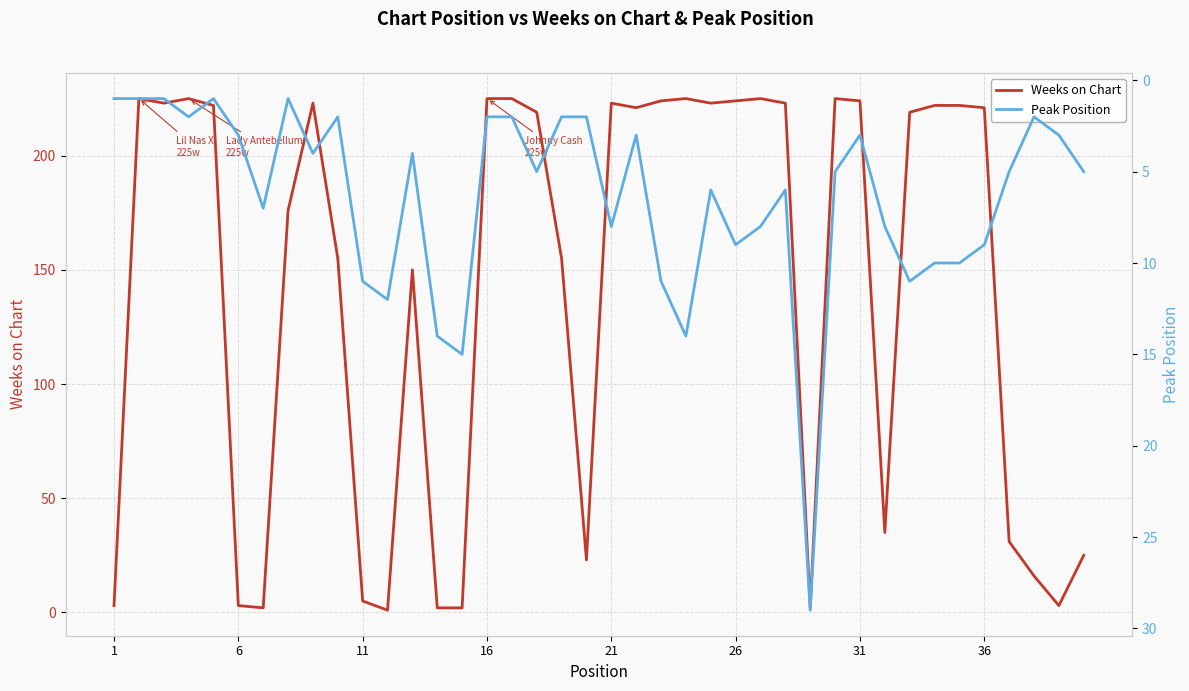

Reading left to right, what are all the values shown in this chart?

Weeks on Chart: 3	225	223	225	222	3	2	176	223	155	5	1	150	2	2	225	225	219	155	23	223	221	224	225	223	224	225	223	2	225	224	35	219	222	222	221	31	16	3	25
Peak Position: 1	1	1	2	1	3	7	1	4	2	11	12	4	14	15	2	2	5	2	2	8	3	11	14	6	9	8	6	29	5	3	8	11	10	10	9	5	2	3	5